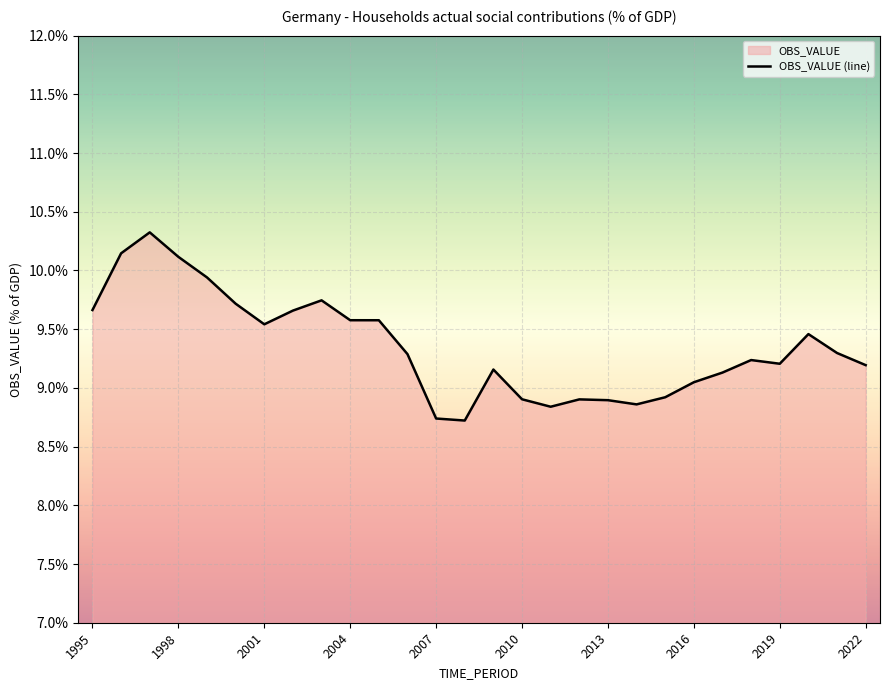

At which category does the data reach its first local valley?

2001